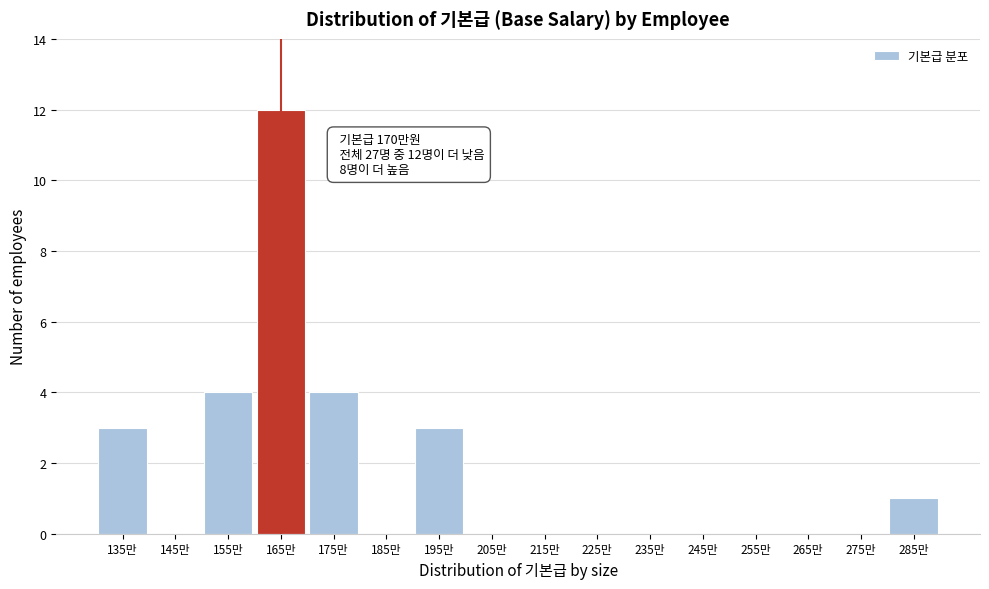

Reading left to right, what are all the values shown in this chart?

135만=3	145만=0	155만=4	165만=12	175만=4	185만=0	195만=3	205만=0	215만=0	225만=0	235만=0	245만=0	255만=0	265만=0	275만=0	285만=1